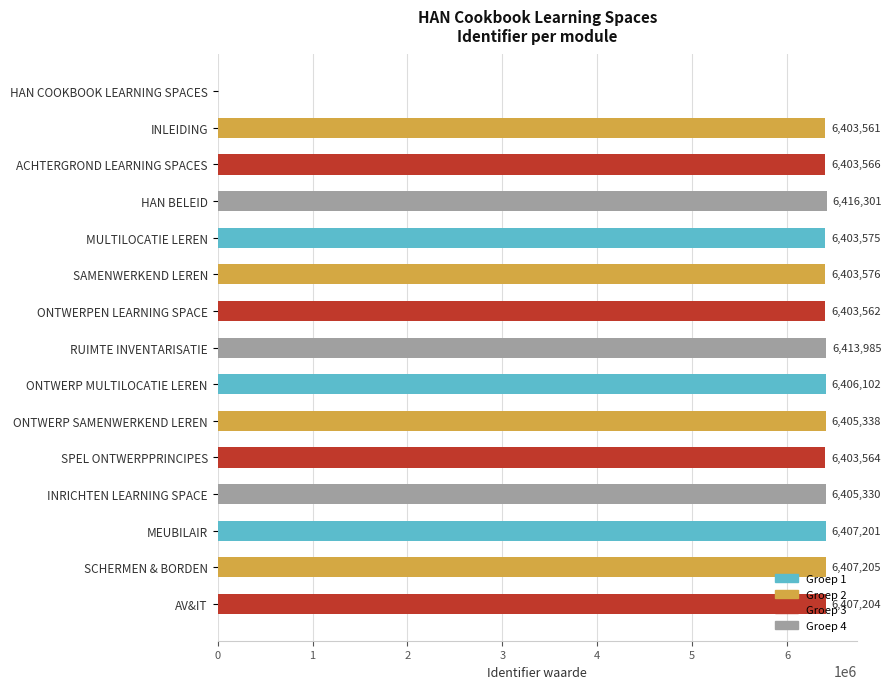

What is the sum of all values?

89690070